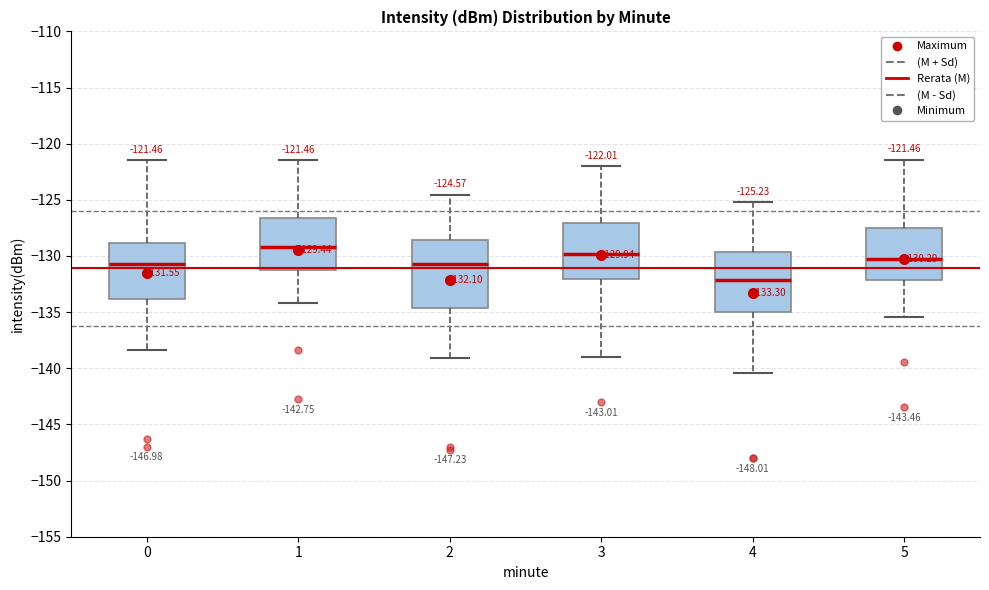

Which box's median line is the highest?

1